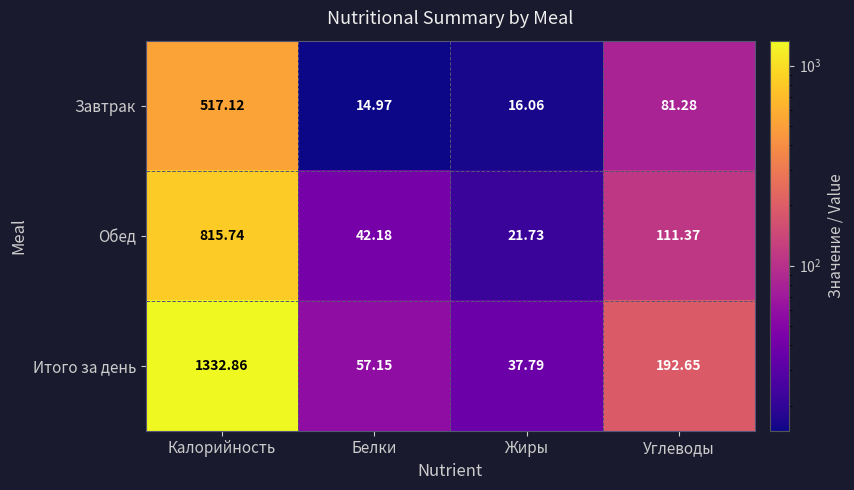

How many data points in Завтрак are above 81?

2